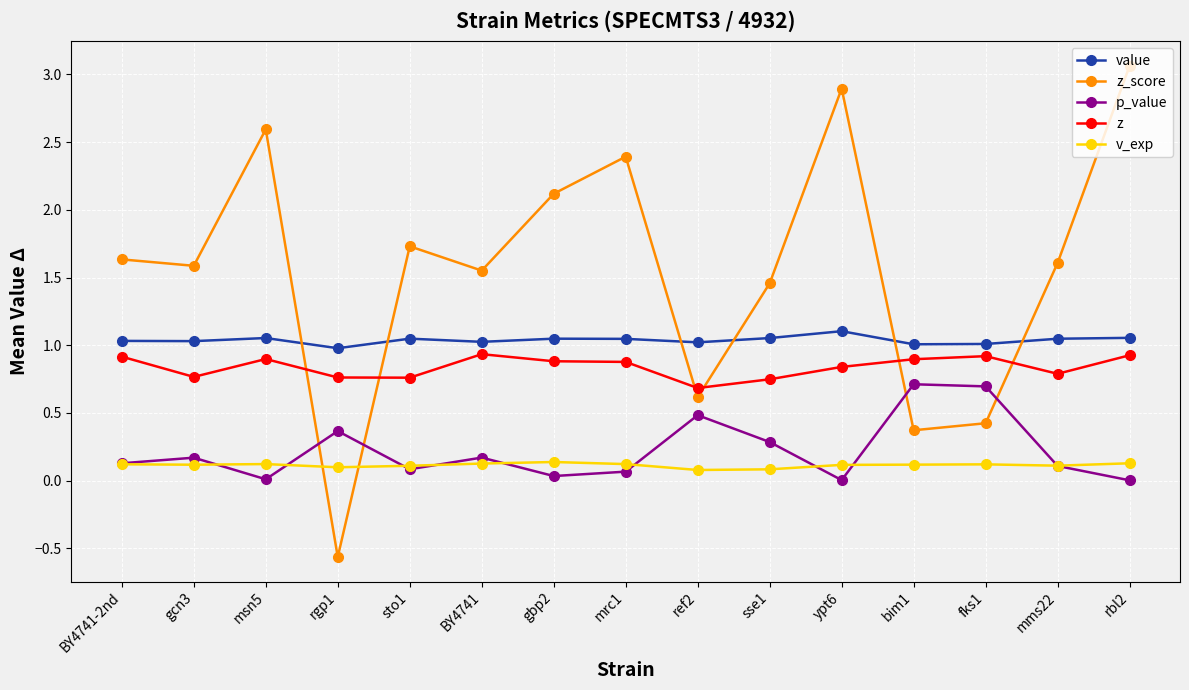

True or false: z has more than 1 points higher than both neighbors.

True